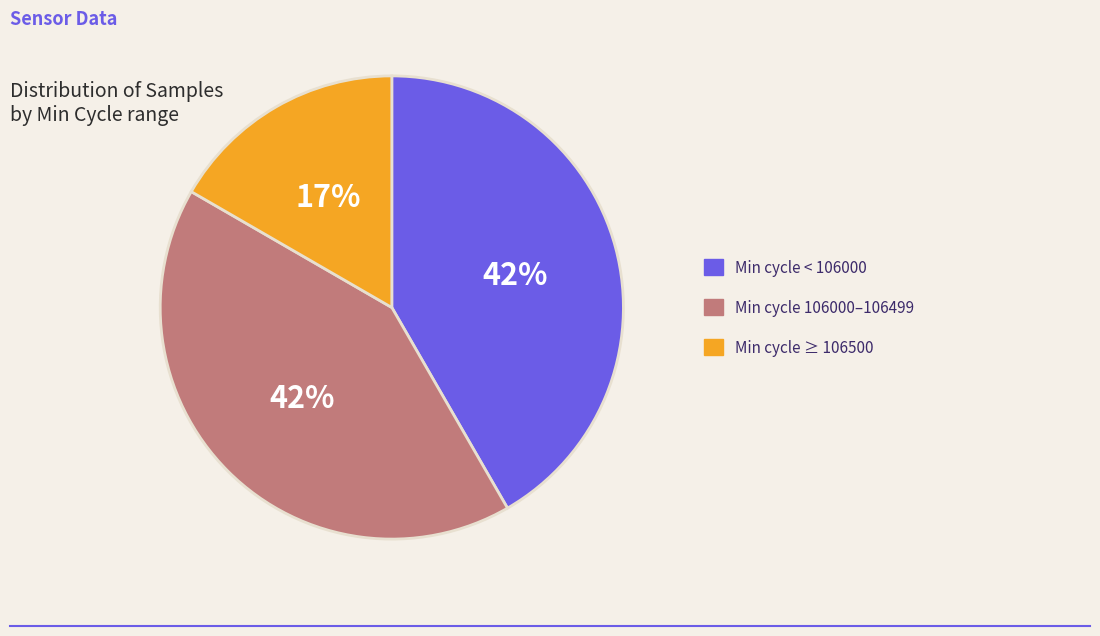

Is there any slice that represents more than half of the pie?

No